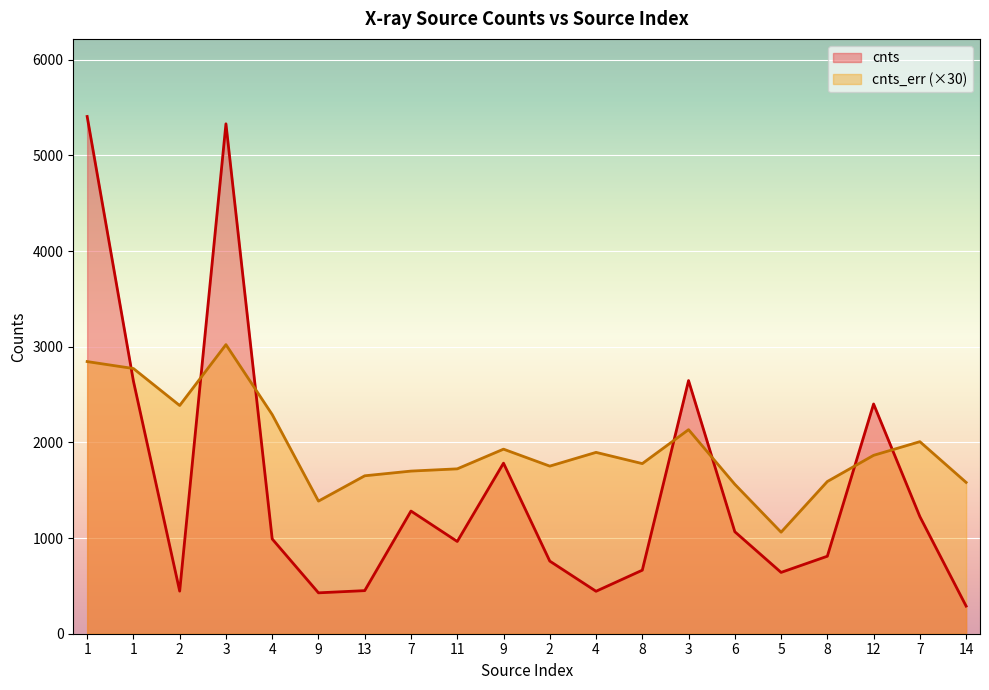

Which series has the widest spread of values?

cnts